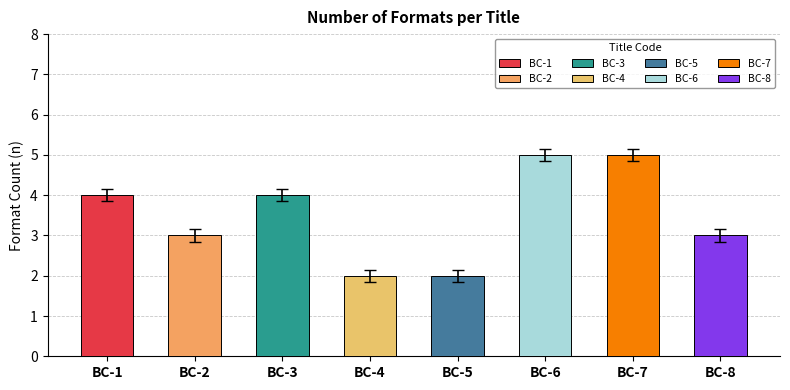

Reading left to right, extract all data points from this chart.

4	3	4	2	2	5	5	3